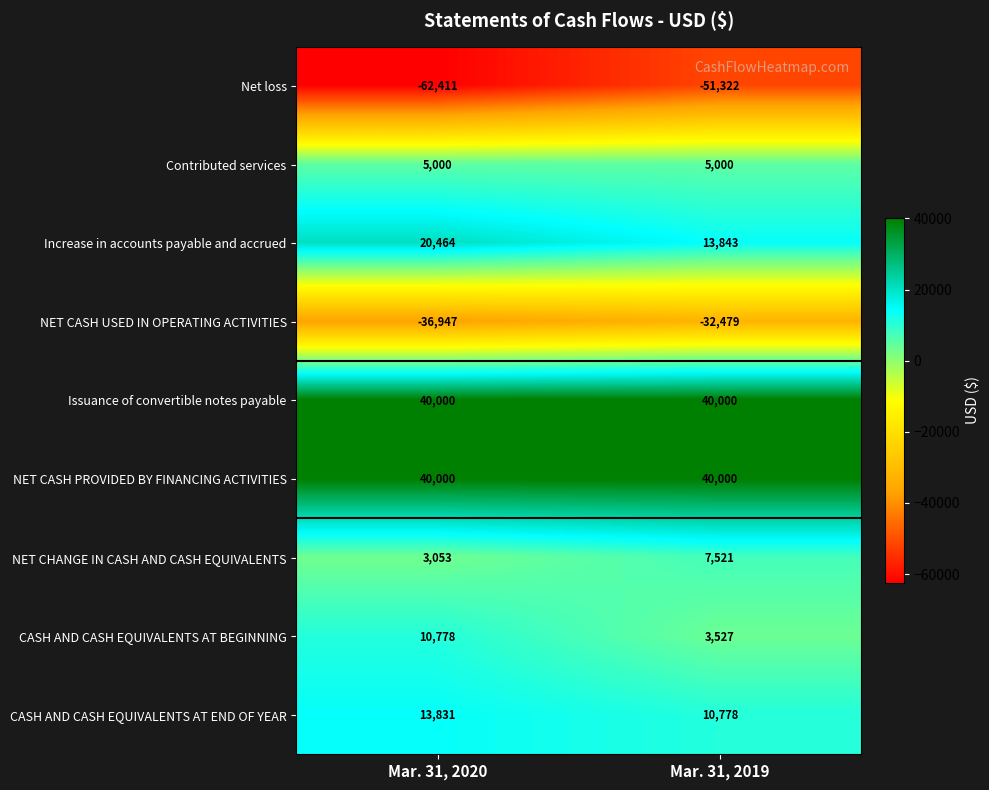

Reading right to left, extract all data points from this chart.

Net loss: -51322	-62411
Contributed services: 5000	5000
Increase in accounts payable and accrued: 13843	20464
NET CASH USED IN OPERATING ACTIVITIES: -32479	-36947
Issuance of convertible notes payable: 40000	40000
NET CASH PROVIDED BY FINANCING ACTIVITIES: 40000	40000
NET CHANGE IN CASH AND CASH EQUIVALENTS: 7521	3053
CASH AND CASH EQUIVALENTS AT BEGINNING: 3527	10778
CASH AND CASH EQUIVALENTS AT END OF YEAR: 10778	13831